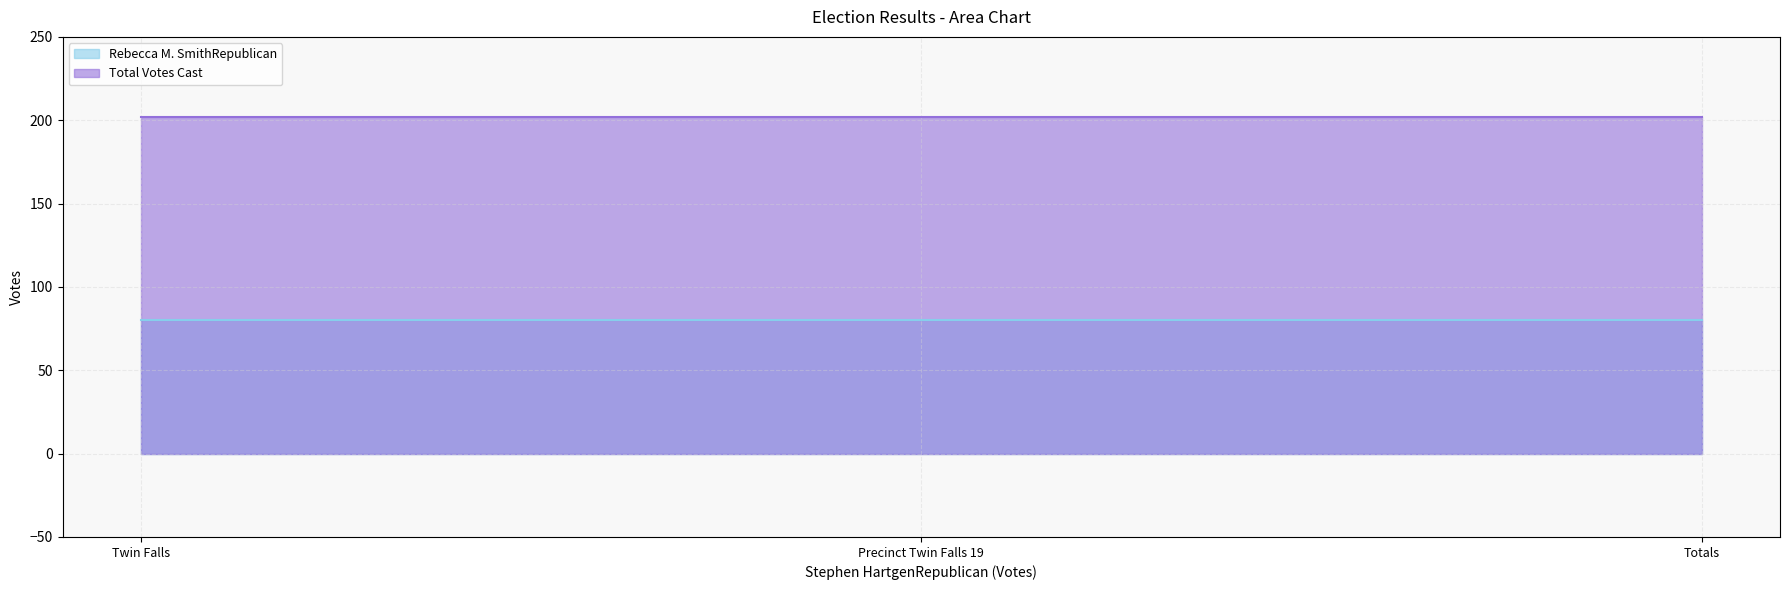

Which series has the largest total across all categories?

Total Votes Cast